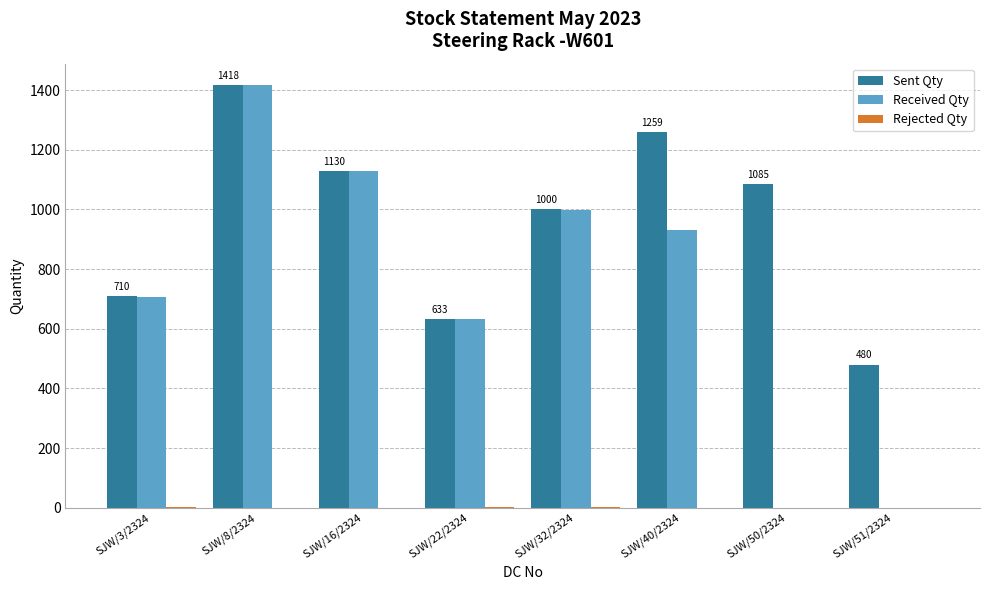

Where is Sent Qty nearest to the value 949?

SJW/32/2324